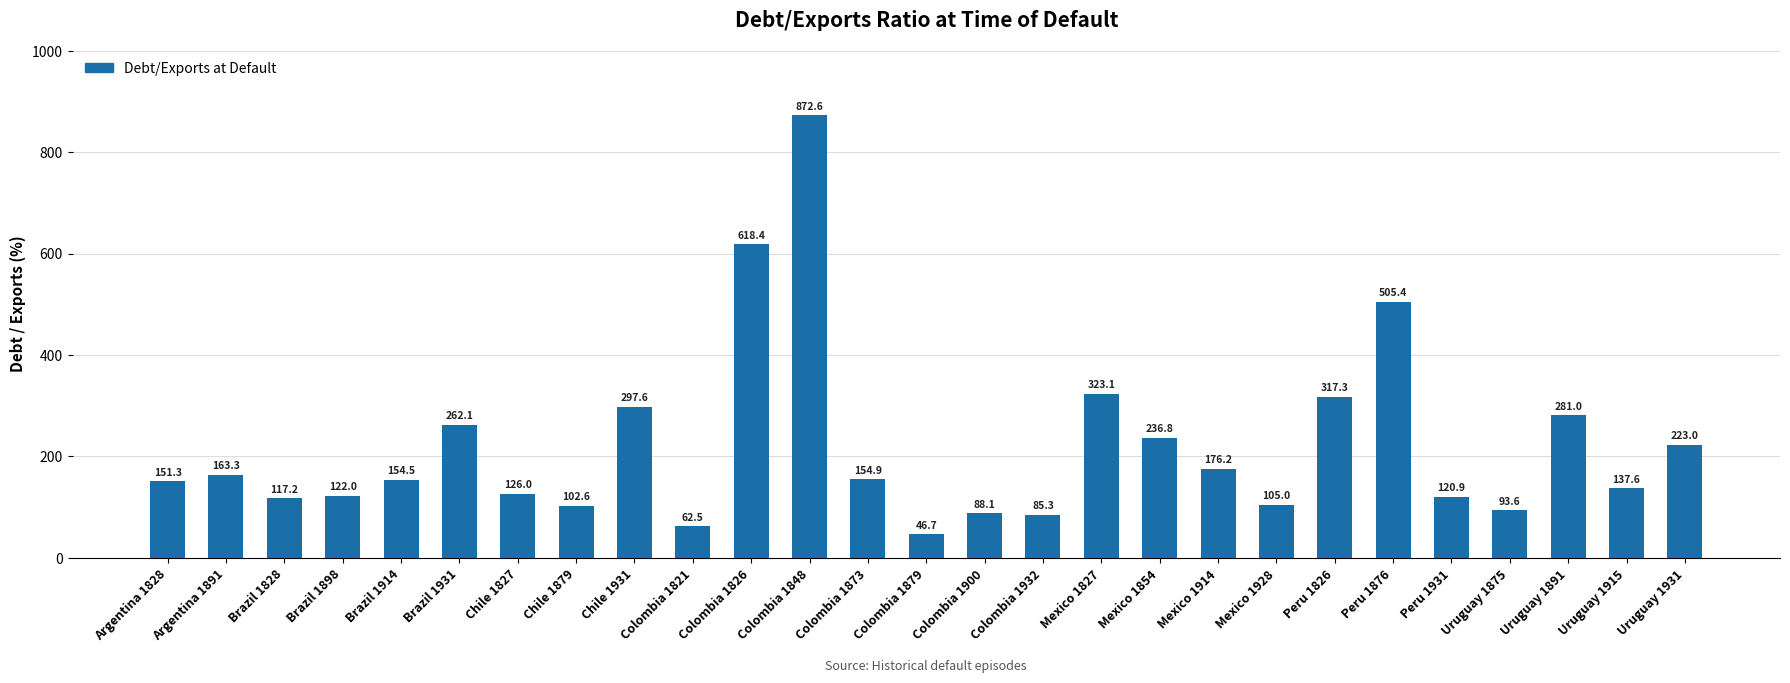

Is it true that the value at Brazil 1931 is 262.1?

True